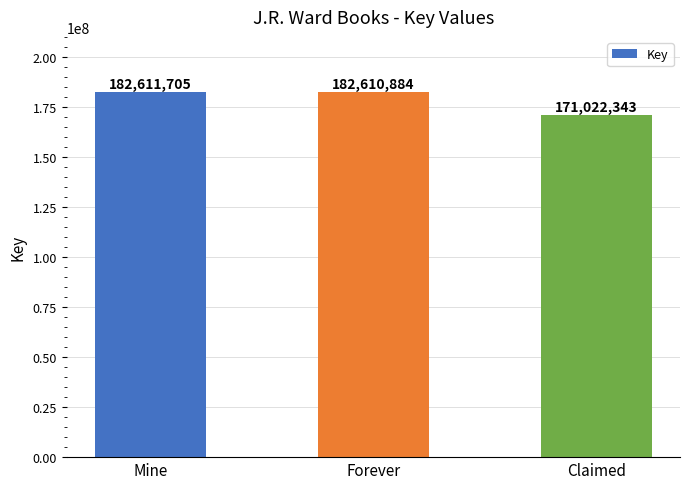

Where is the data nearest to the value 176817024?

Forever